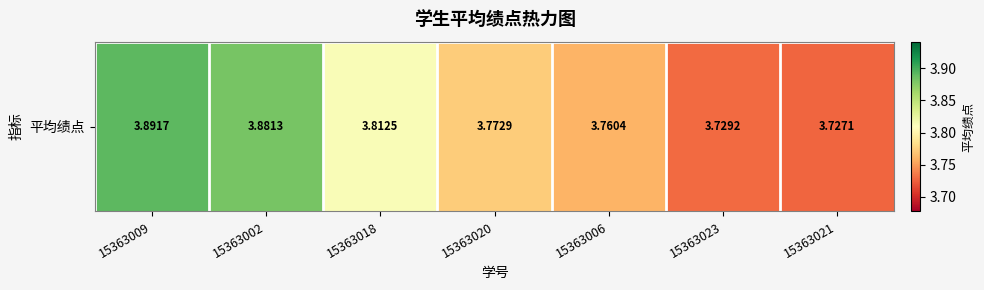

Is it true that the value at 15363002 is 3.9?

True